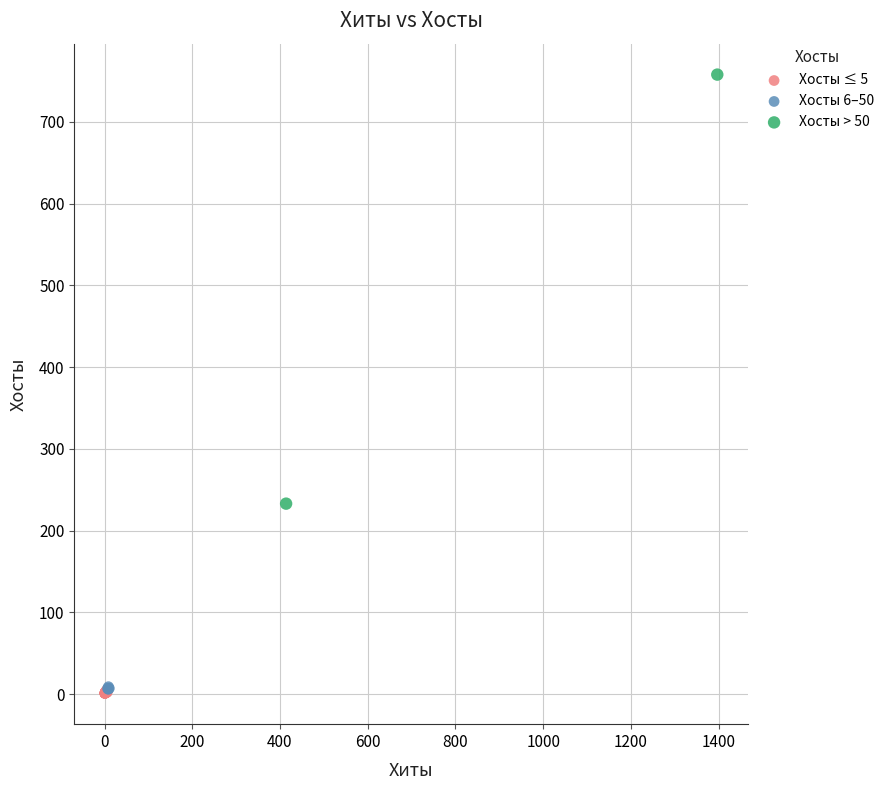

Which series reaches the maximum Y coordinate?

Хосты > 50